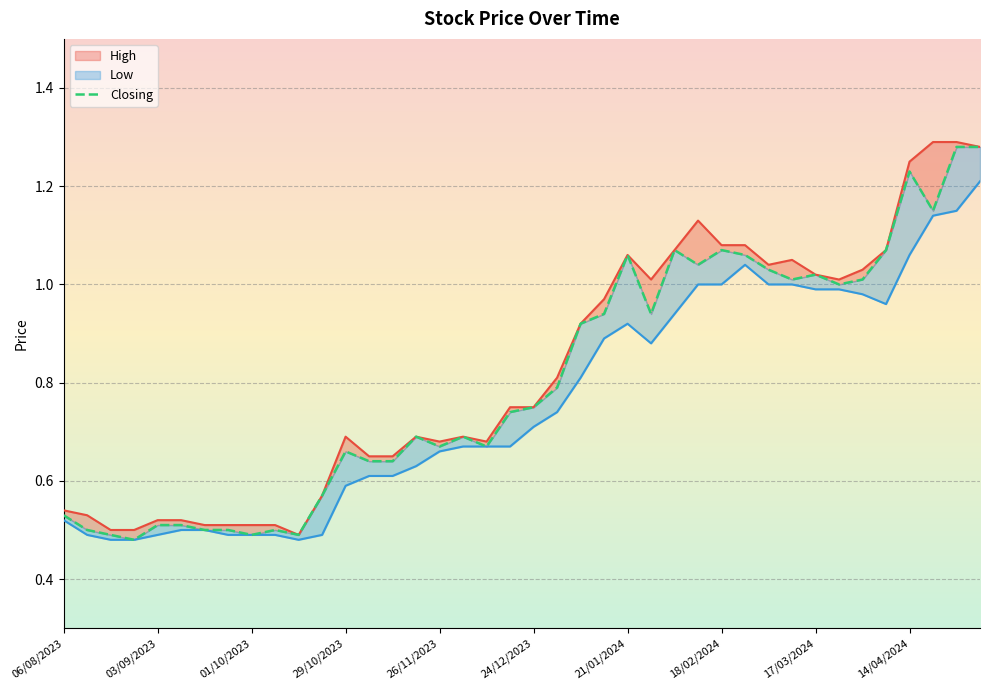

At which label does Closing reach its minimum?

27/08/2023